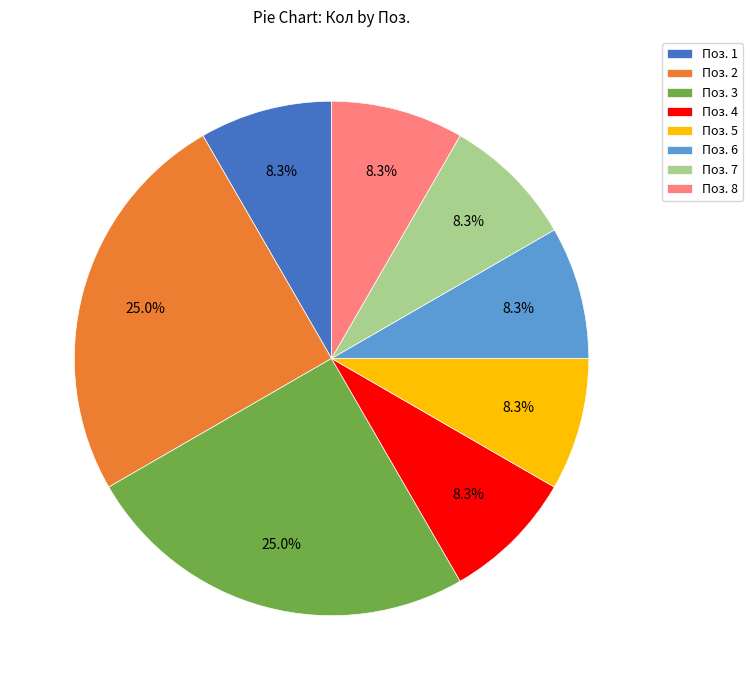

Does Поз. 6 account for over 50% of the chart?

No